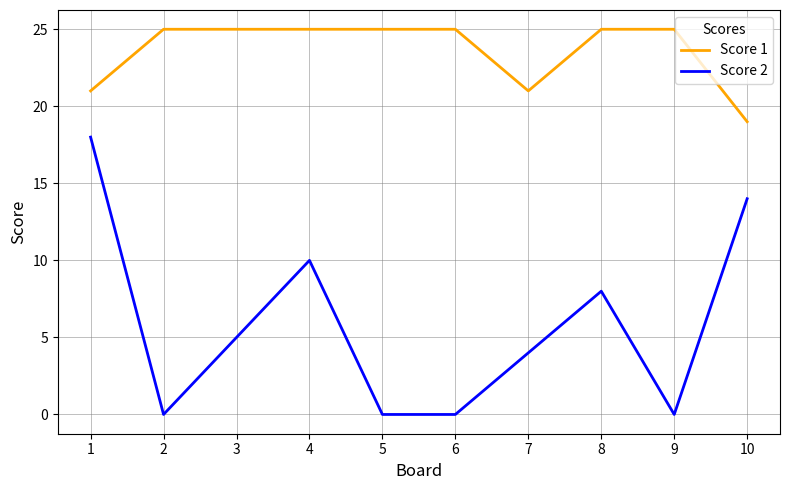

What is the total value across all series at 1?

39